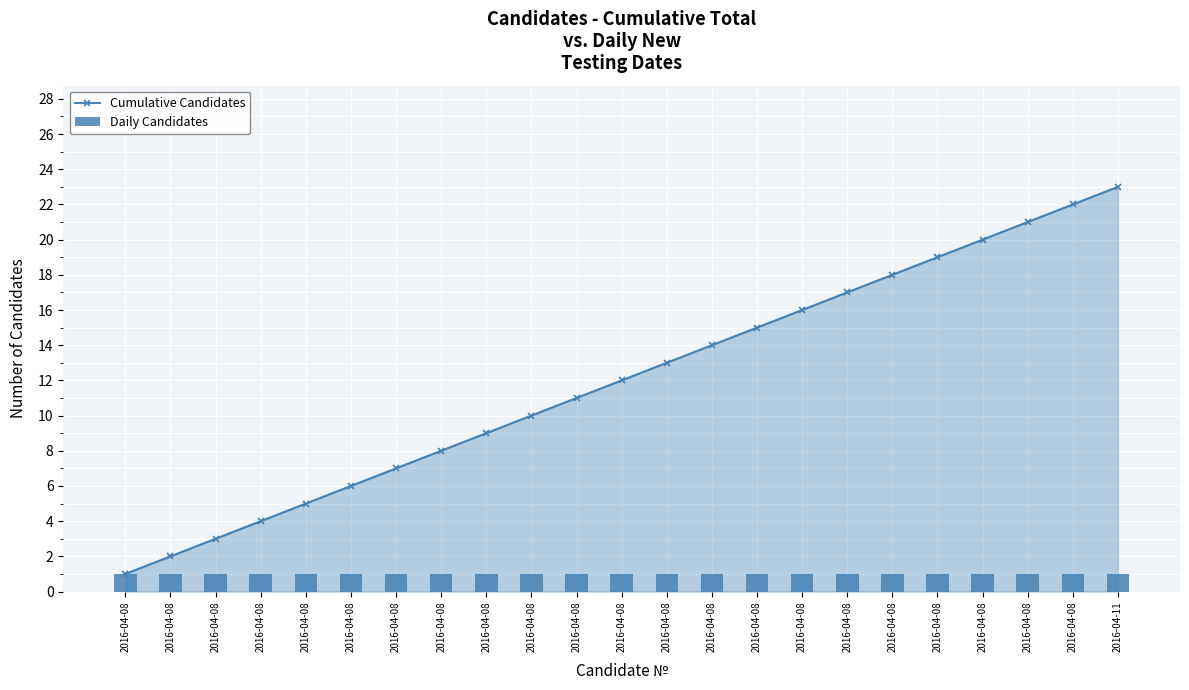

What is the lowest value of the Daily Candidates series?

1